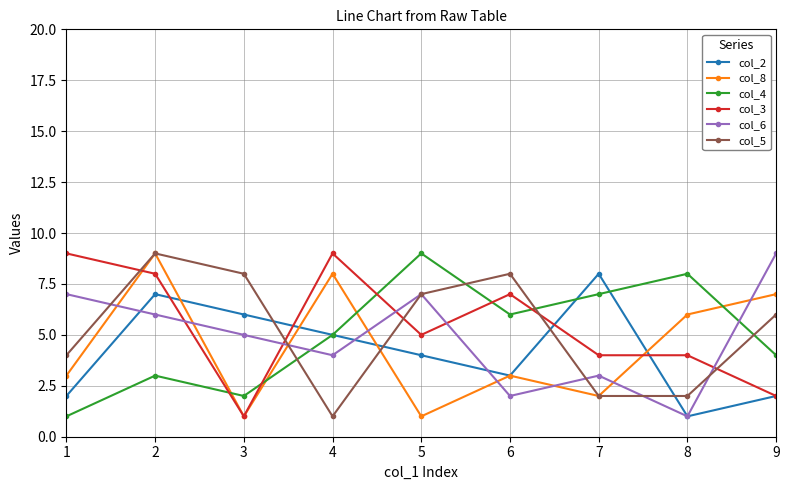

True or false: col_2 has a value of 11 at 7.

False